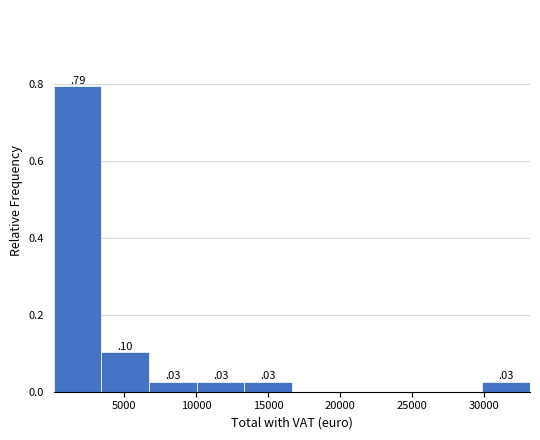

Over which range of the x-axis is the bar tallest?

0 to 3500